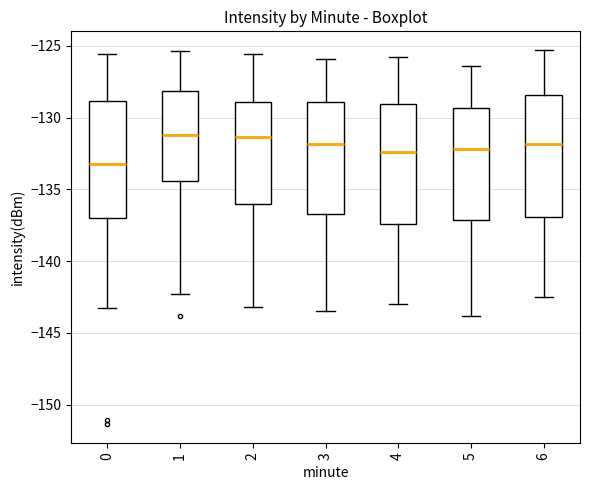

Reading left to right, read every box against the y-axis: the position of its median line, the range the box covers, and the ends of its whiskers. The values are not printed on the chart, so give them approximately, as read against the axis.

0: median -133.5, box -137.0 to -129.0, whiskers -143.5 to -125.5
1: median -131.0, box -134.5 to -128.0, whiskers -142.5 to -125.5
2: median -131.5, box -136.0 to -129.0, whiskers -143.0 to -125.5
3: median -132.0, box -136.5 to -129.0, whiskers -143.5 to -126.0
4: median -132.5, box -137.5 to -129.0, whiskers -143.0 to -126.0
5: median -132.0, box -137.0 to -129.5, whiskers -144.0 to -126.5
6: median -132.0, box -137.0 to -128.5, whiskers -142.5 to -125.5